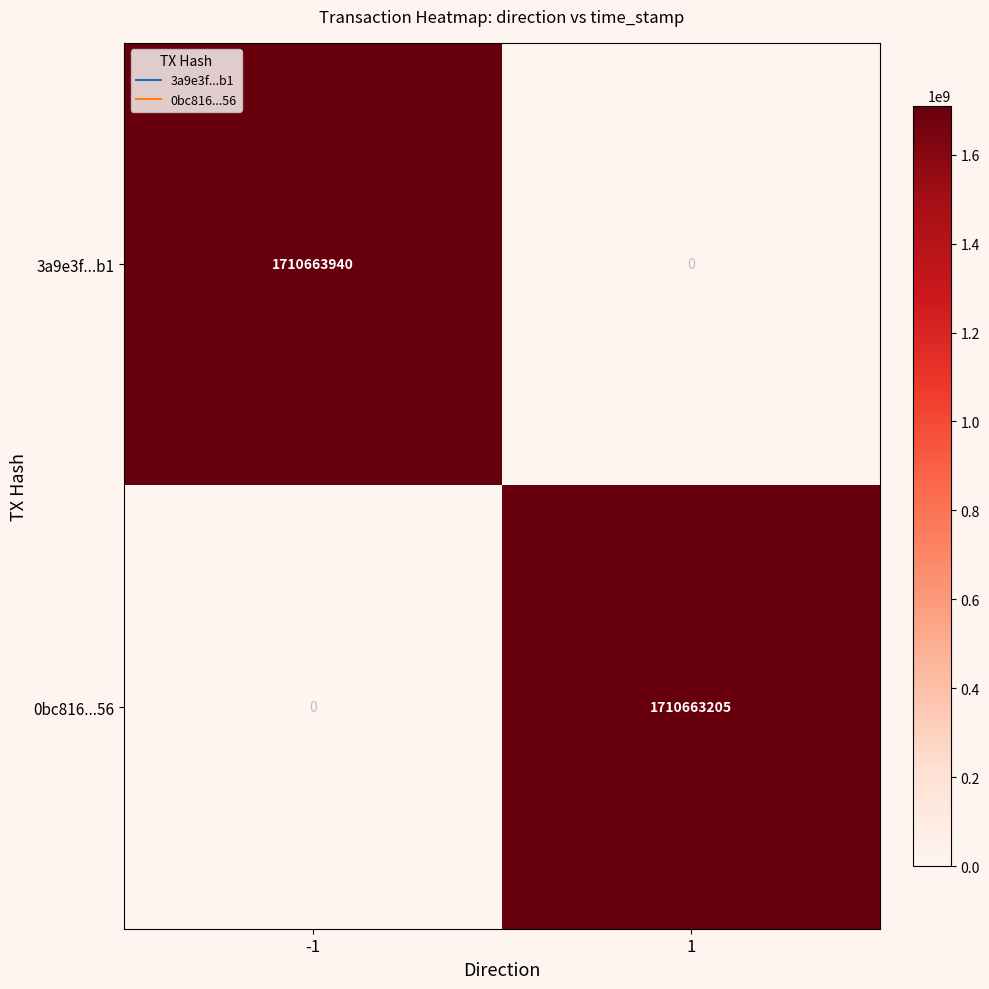

What is the spread (max minus min) of values at 0?

2